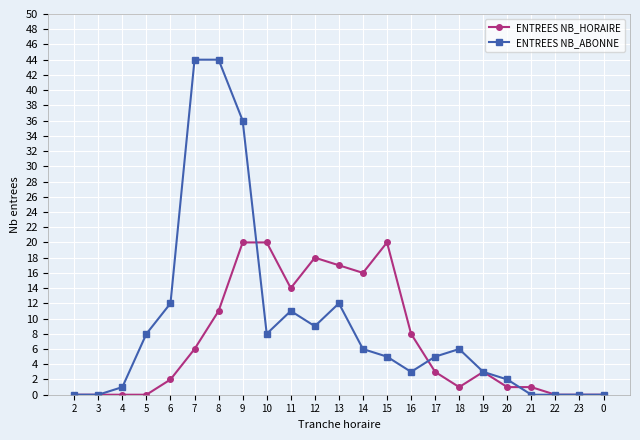

What is the sum of the ENTREES NB_ABONNE values at 16 and 20?

5